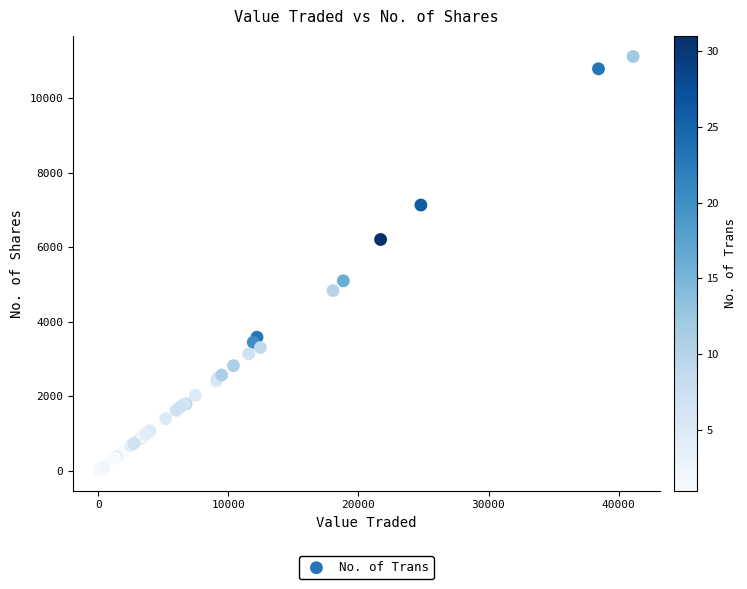

What Y value in the scatter plot is closest to 5571?

5100